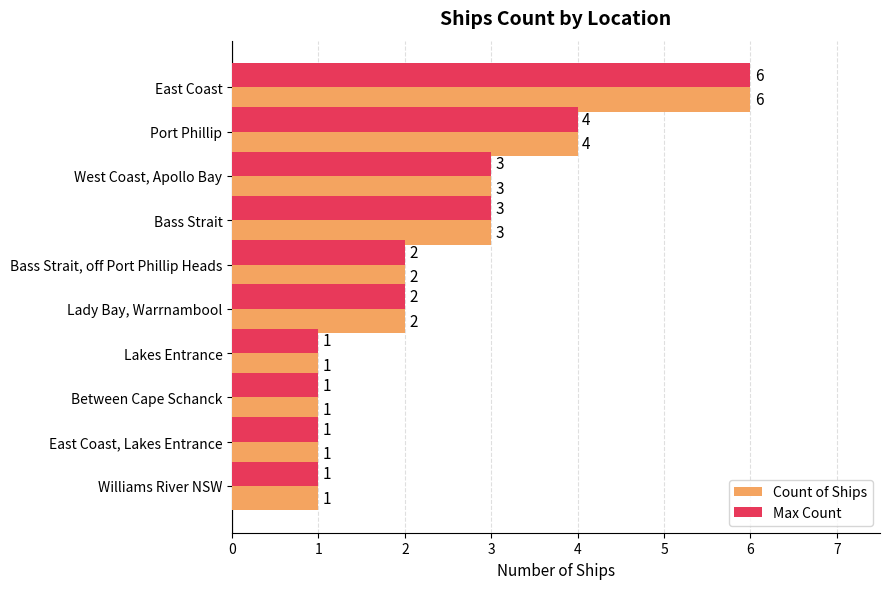

The value of Count of Ships at East Coast, Lakes Entrance is 1. True or false?

True